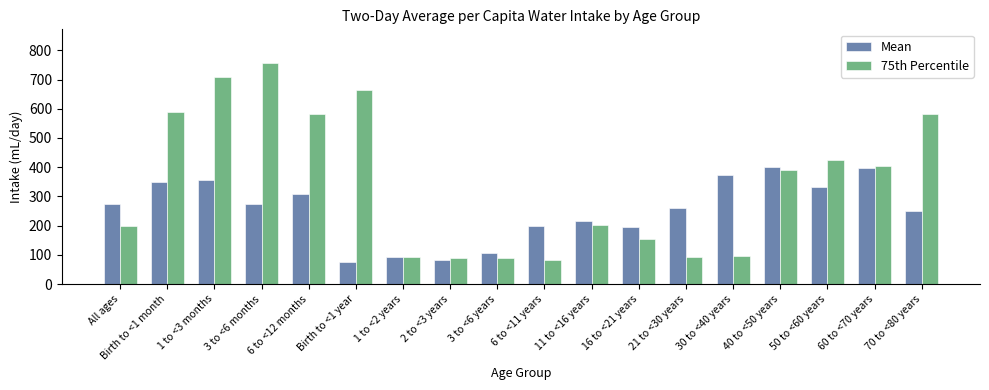

What is the total value across all series at Birth to <1 month?

941